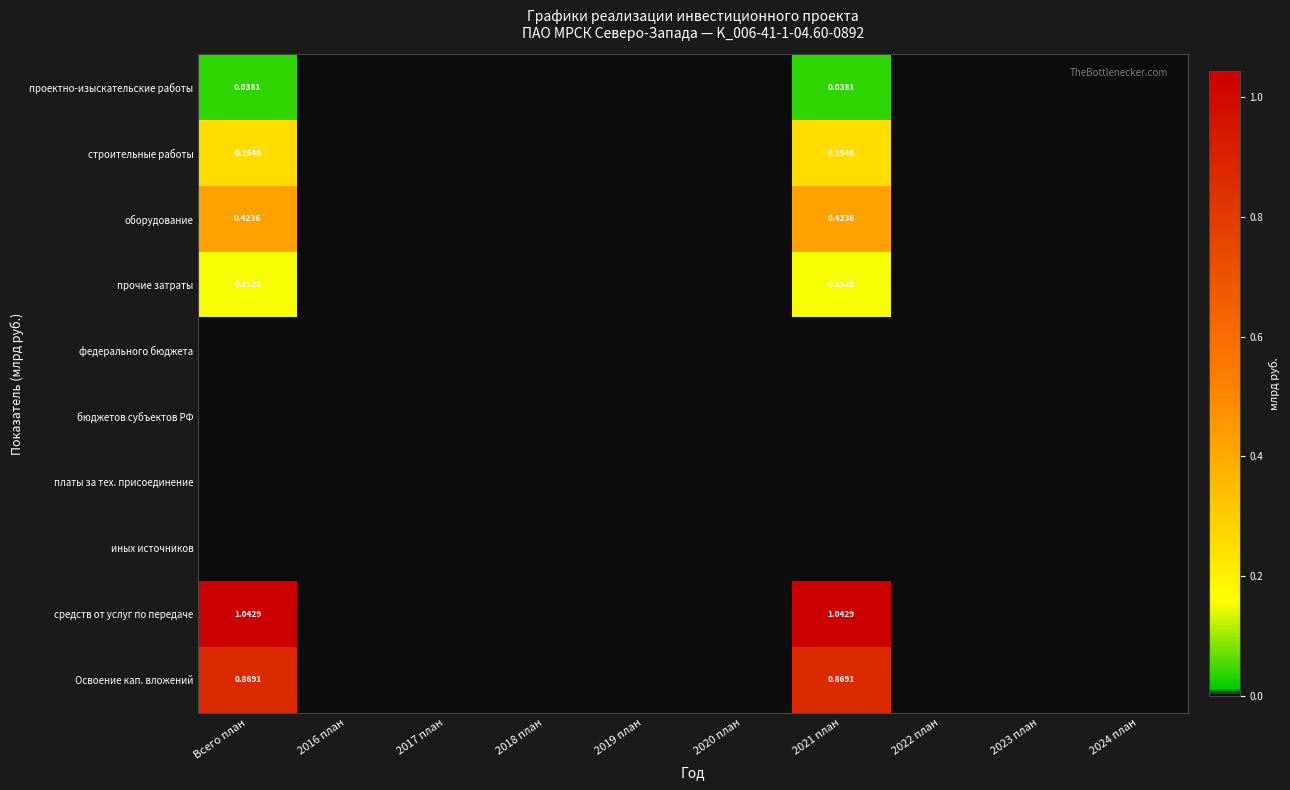

How many categories are shown in the chart?

10